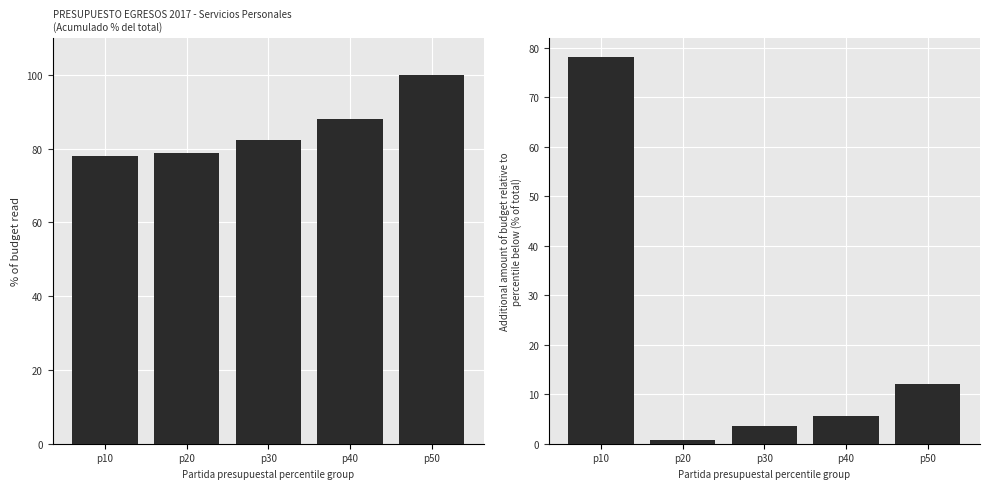

How many bars are there in each group?

2